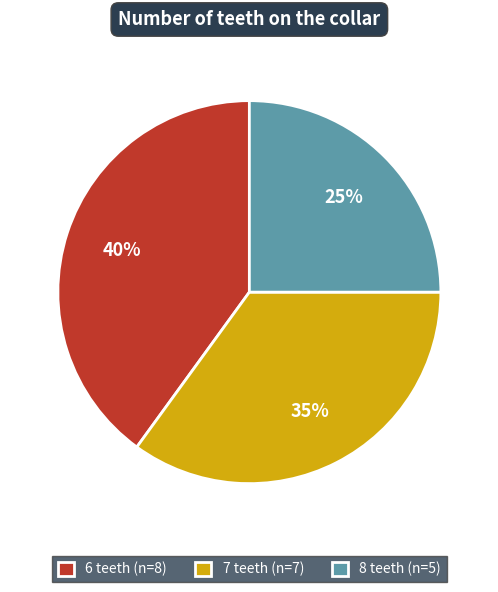

The 6 teeth (n=8) slice represents 31% of the pie. True or false?

False